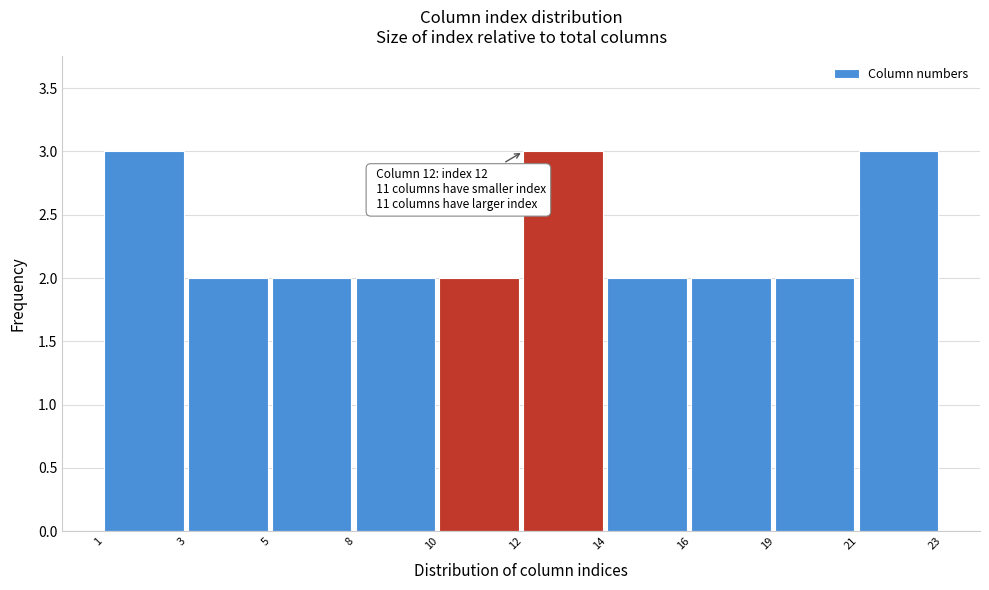

Reading right to left, what are all the values shown in this chart?

21=3	19=2	16=2	14=2	12=3	10=2	8=2	5=2	3=2	1=3